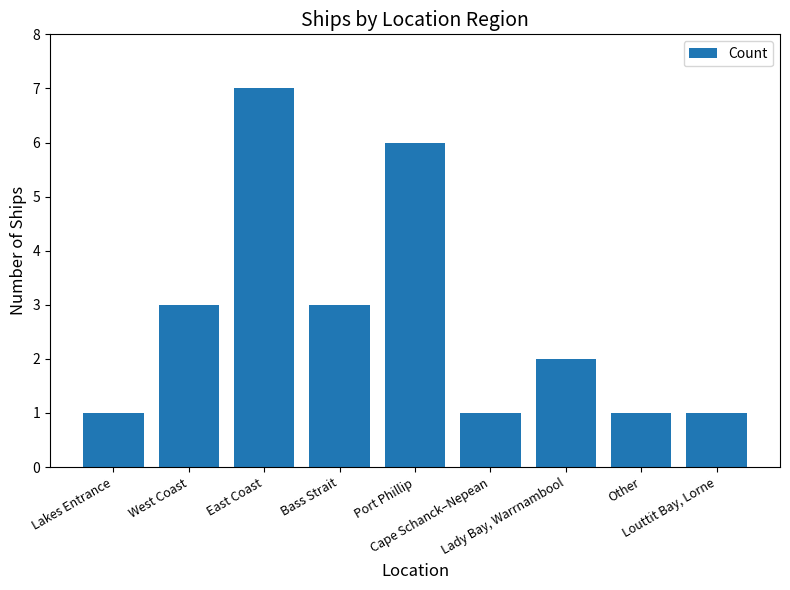

What position from the left is Other?

8